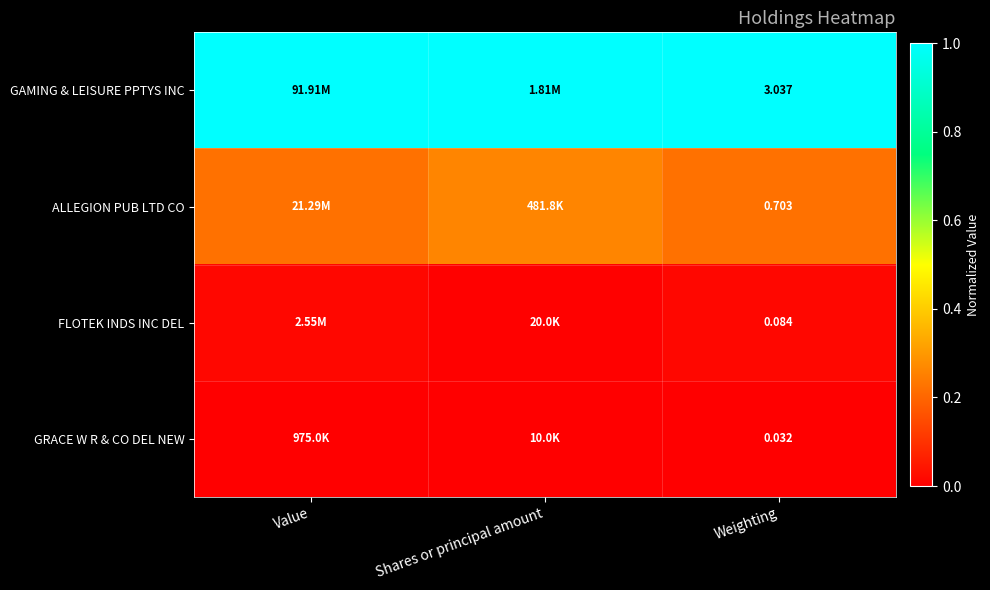

What is the spread (max minus min) of values at Value?

1.0